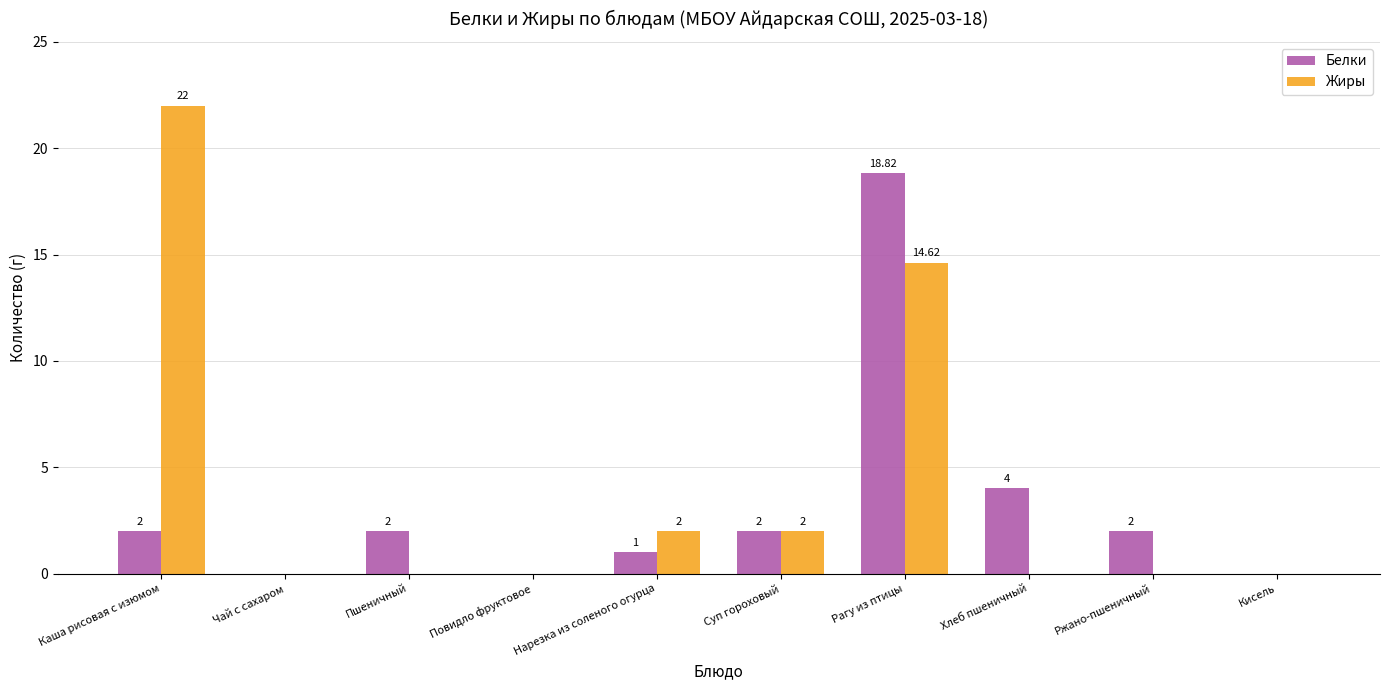

Reading right to left, extract all data points from this chart.

Белки: Кисель=0.0	Ржано-пшеничный=2.0	Хлеб пшеничный=4.0	Рагу из птицы=18.8	Суп гороховый=2.0	Нарезка из соленого огурца=1.0	Повидло фруктовое=0.0	Пшеничный=2.0	Чай с сахаром=0.0	Каша рисовая с изюмом=2.0
Жиры: Кисель=0.0	Ржано-пшеничный=0.0	Хлеб пшеничный=0.0	Рагу из птицы=14.6	Суп гороховый=2.0	Нарезка из соленого огурца=2.0	Повидло фруктовое=0.0	Пшеничный=0.0	Чай с сахаром=0.0	Каша рисовая с изюмом=22.0